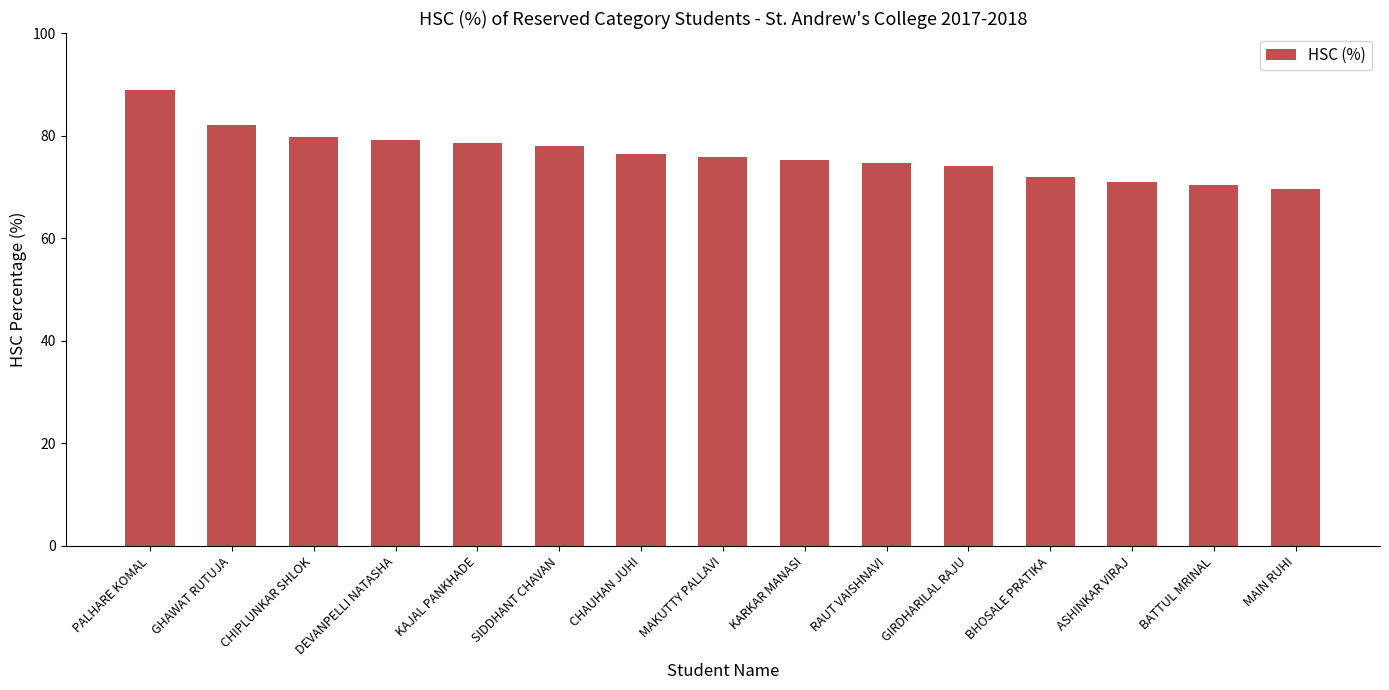

What is the difference between the second highest and minimum values?

12.5